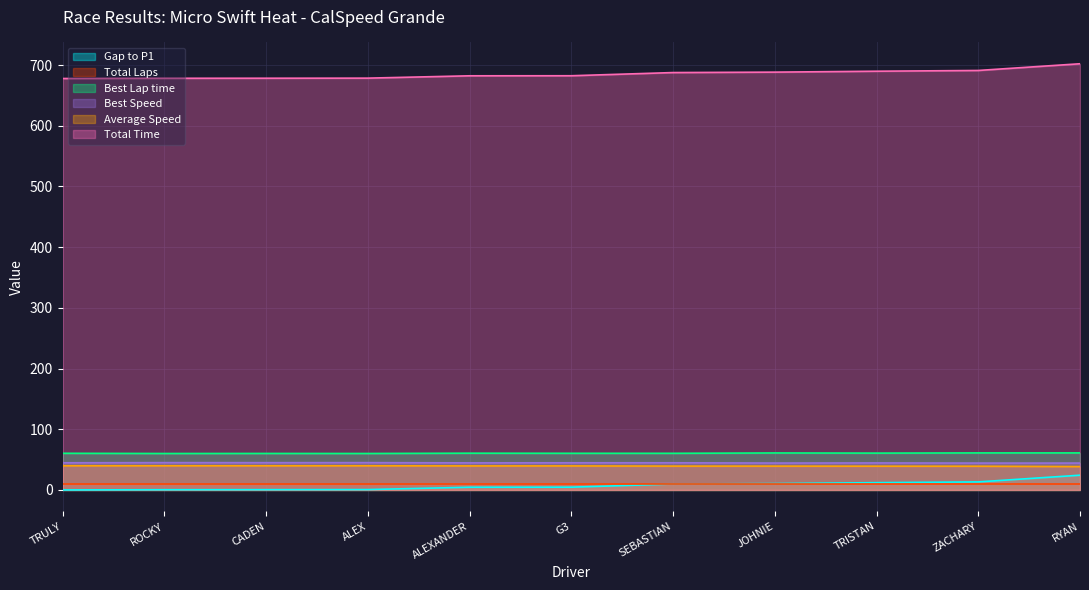

True or false: Average Speed and Total Time intersect in this chart.

False